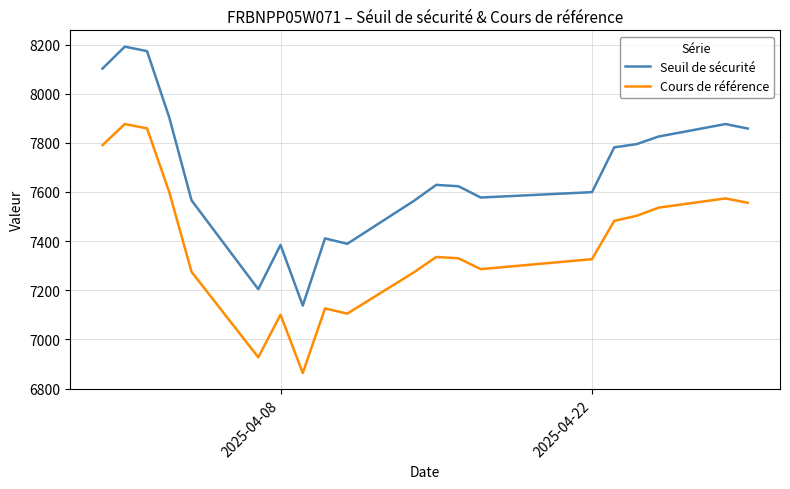

True or false: Cours de référence and Seuil de sécurité cross at least once.

False